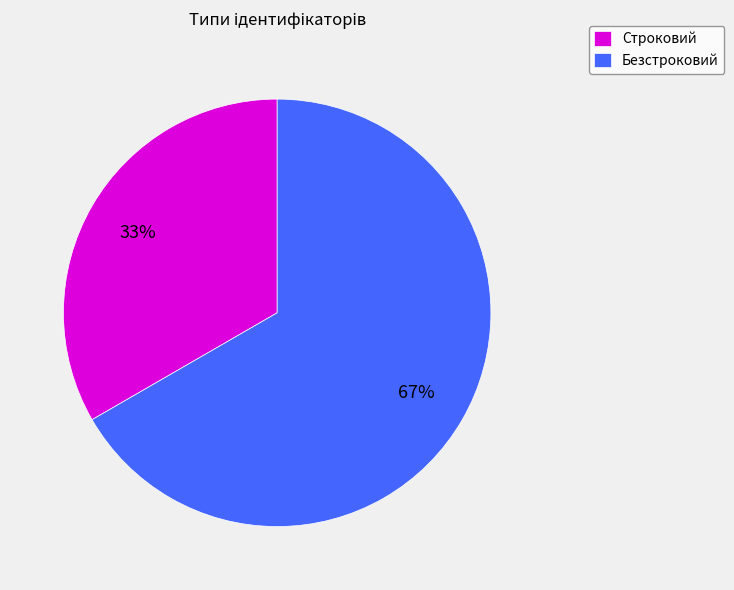

How many slices are in this pie chart?

2